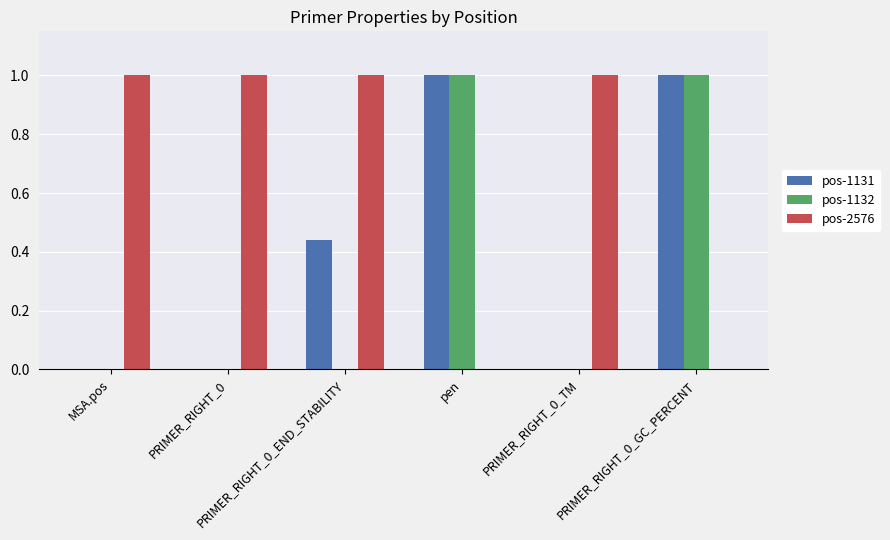

How many groups of bars are there?

6